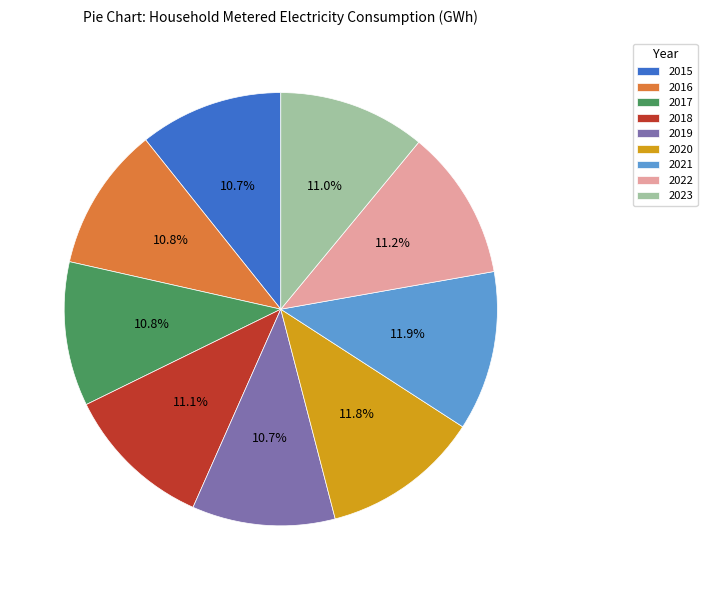

To the nearest percent, what portion does 2020 represent?

12%